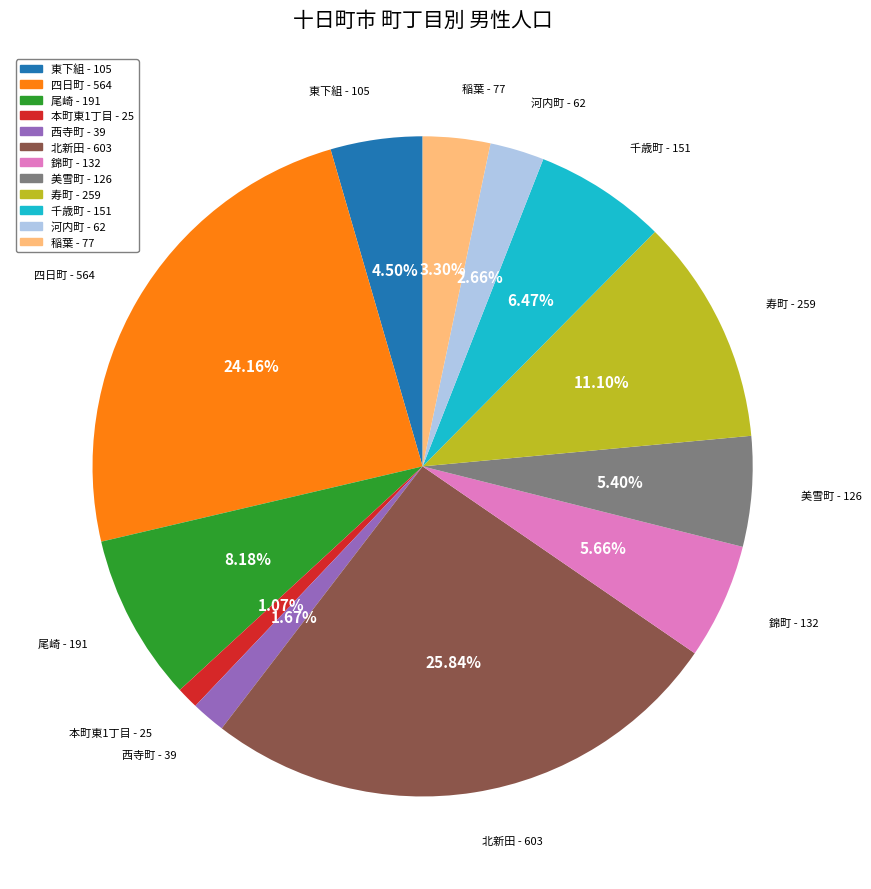

To the nearest percent, what percentage of the pie is 河内町?

3%